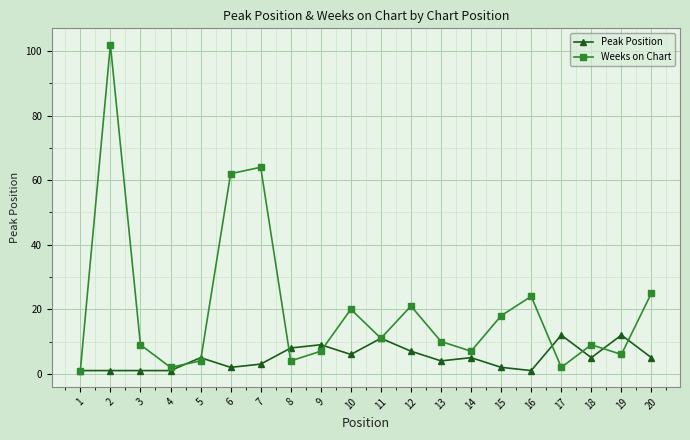

In Weeks on Chart, how many points are lower than both neighbors (excluding endpoints)?

6